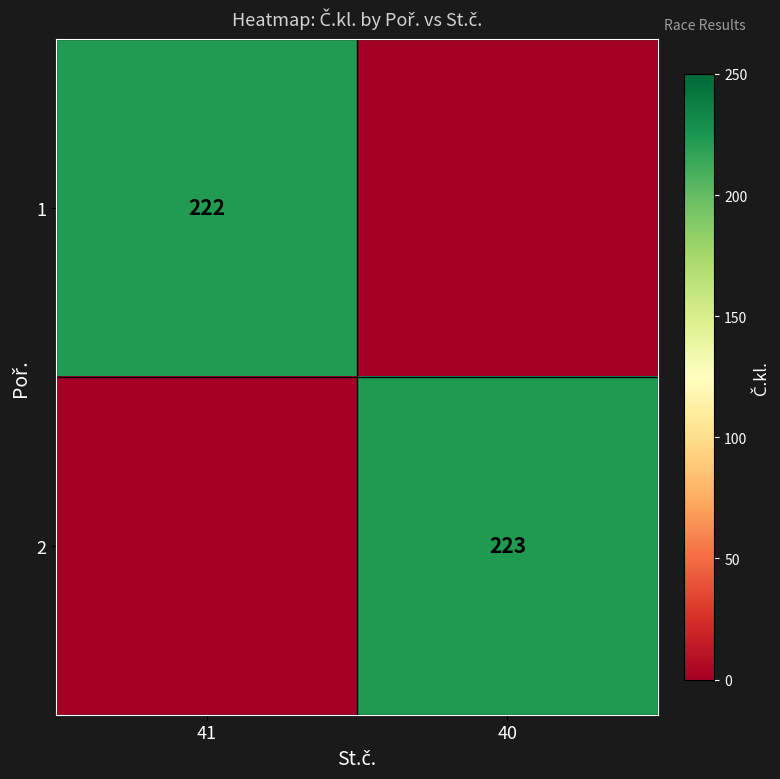

Is it true that 2 equals 53 at 40?

False